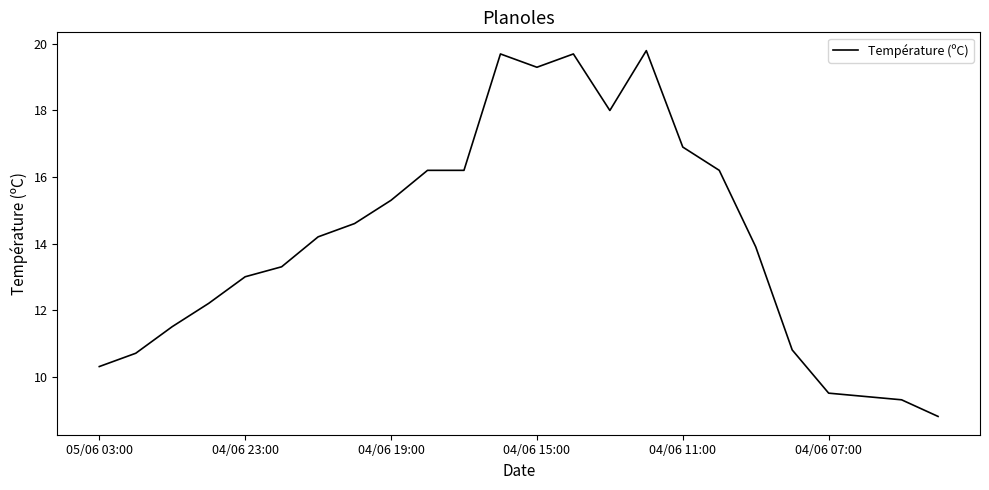

What is the difference between the maximum and minimum values?

11.0